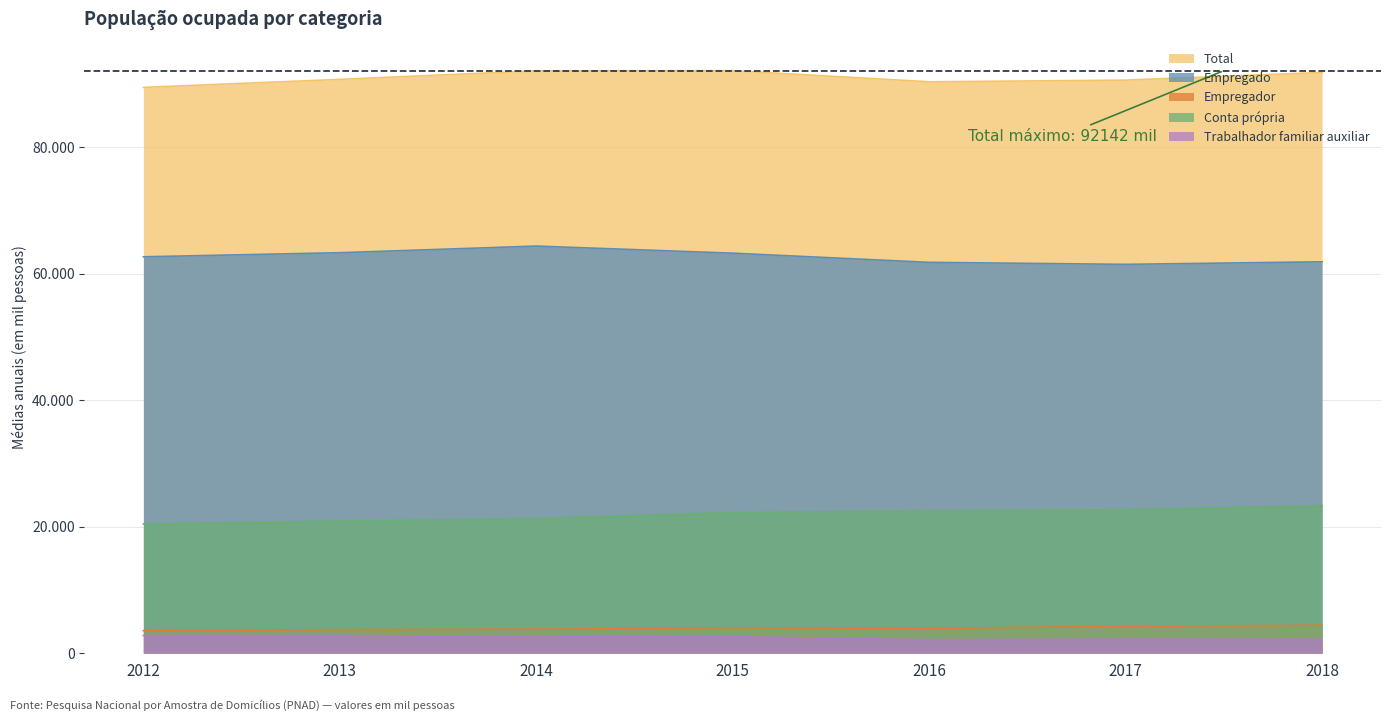

What is the value of the Conta própria point at the 3rd from the left?

21304.8